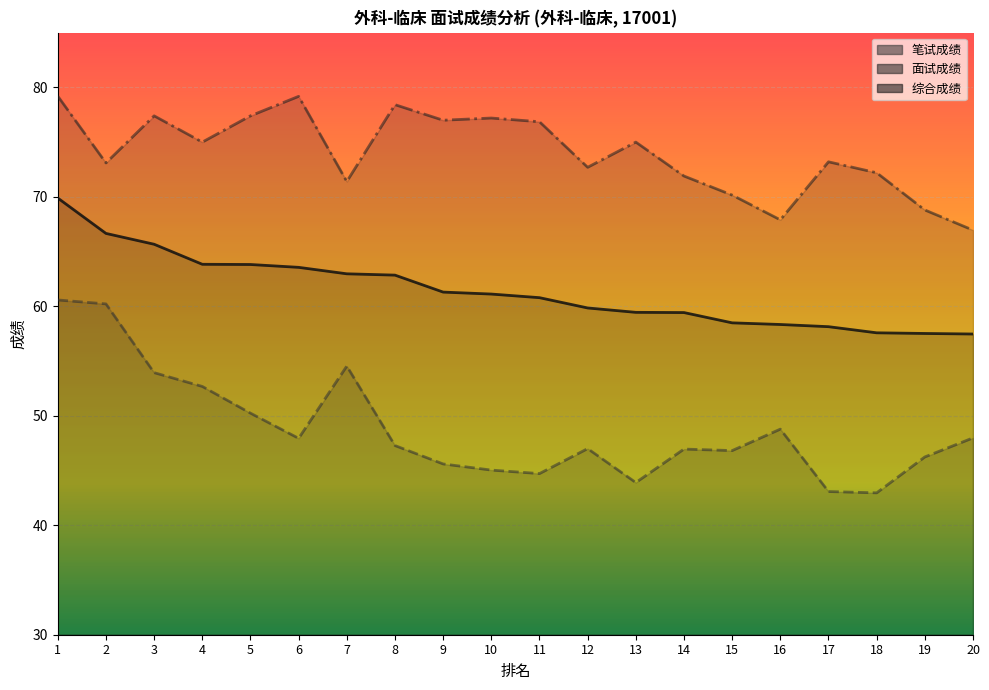

Is it true that 面试成绩 equals 121.8 at 15?

False